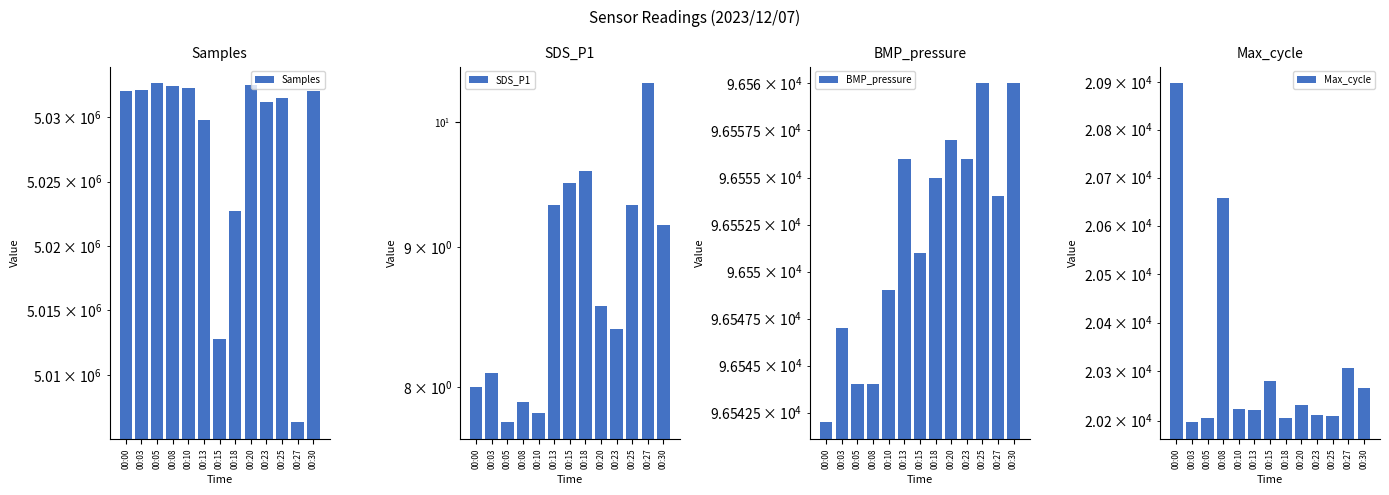

What is the difference between the maximum and second lowest values in the BMP_pressure series?

16.0